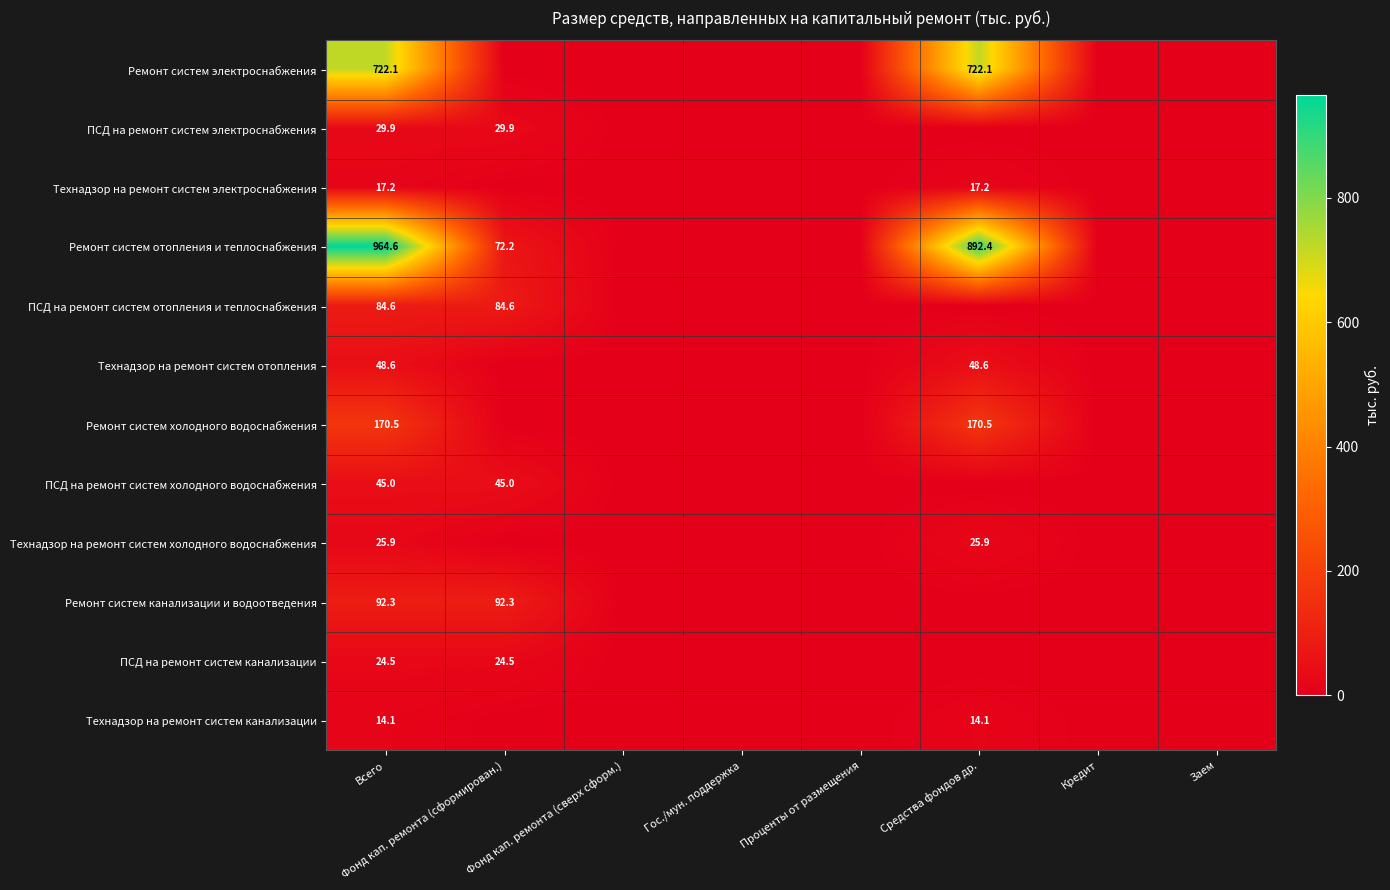

The value of Ремонт систем электроснабжения at Всего is 722.1. True or false?

True